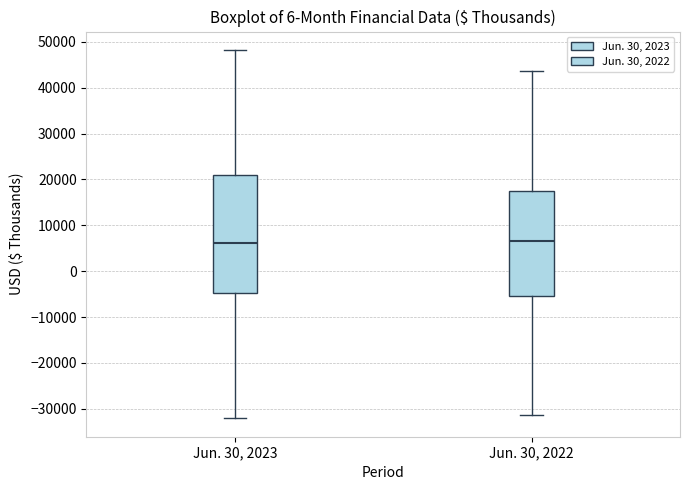

Which box is the tallest, from its lower edge to its upper edge?

Jun. 30, 2023